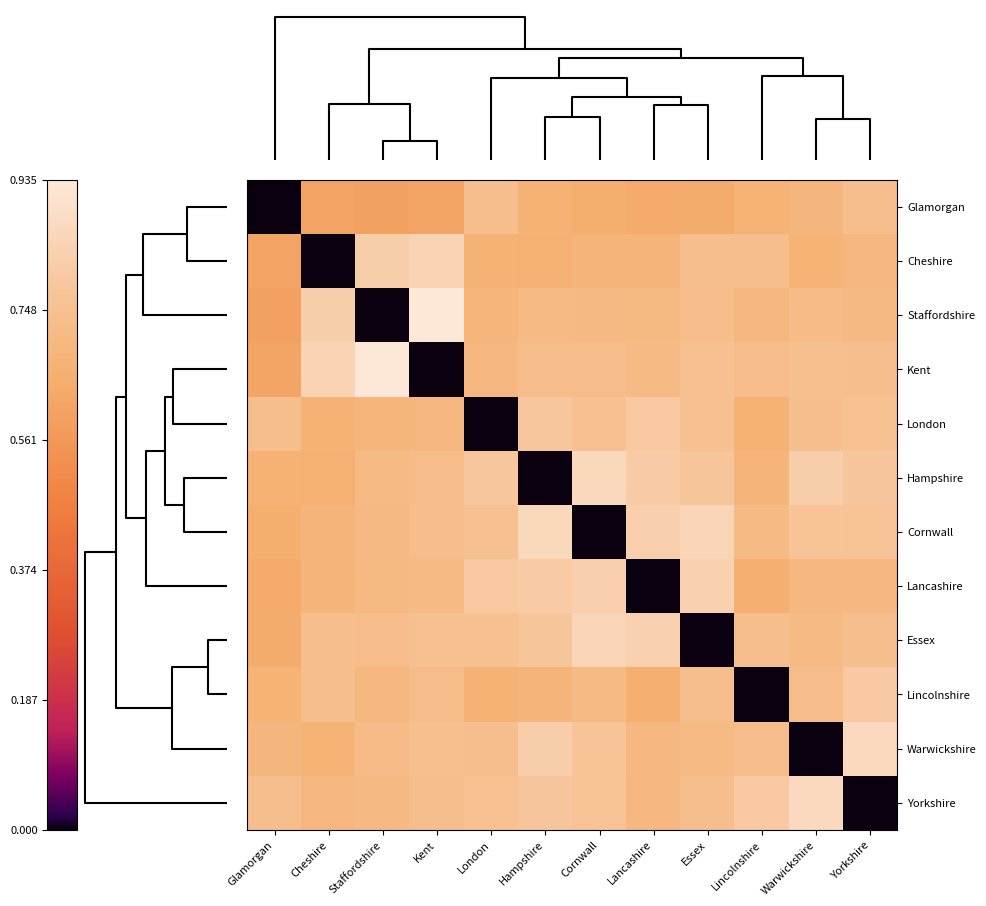

Count the number of categories in the chart.

12